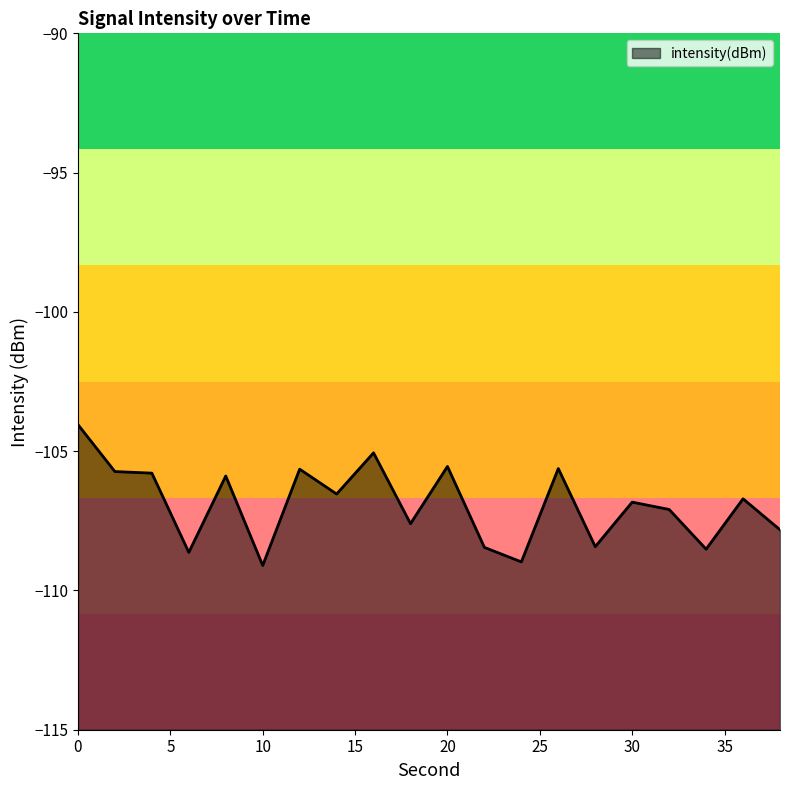

How many data points does each series have?

20